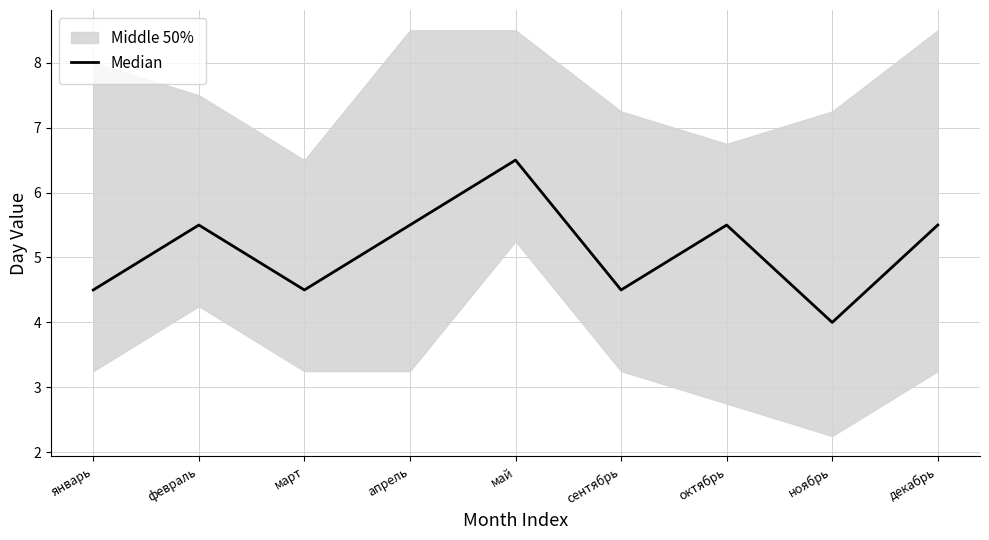

At which category does the data reach its first local peak?

февраль